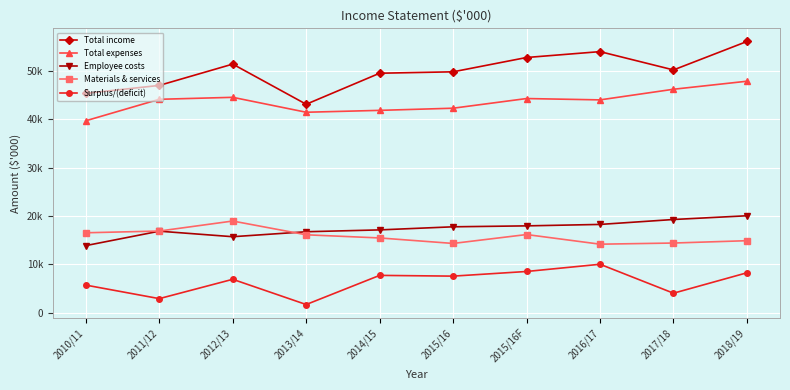

What is the sum of all Total income values?

499105